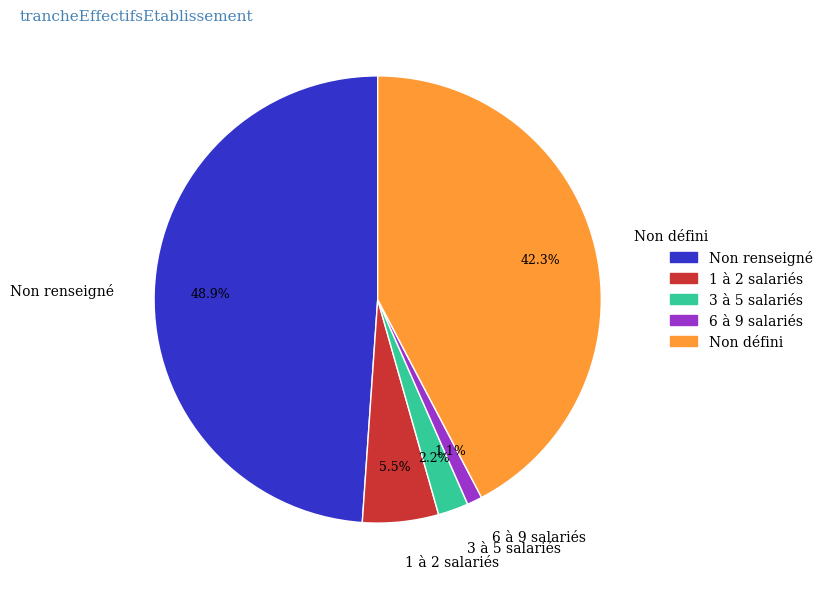

Is Non défini the majority of the pie?

No